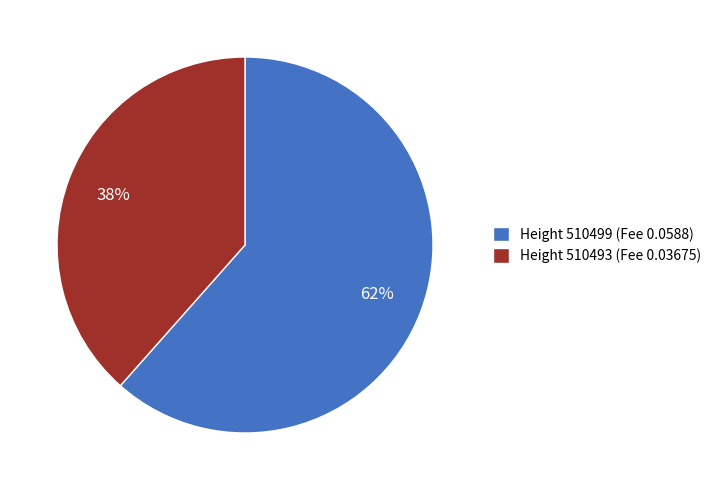

Rank the categories by value from highest to lowest.

Height 510499 (Fee 0.0588), Height 510493 (Fee 0.03675)